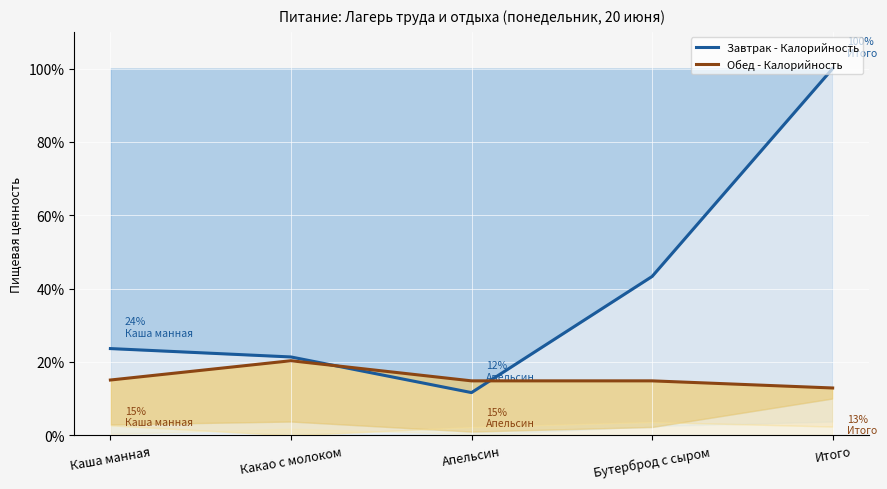

Reading right to left, extract all data points from this chart.

Завтрак - Калорийность: 100.0	43.3	11.7	21.4	23.7
Обед - Калорийность: 12.9	14.9	14.9	20.3	15.1